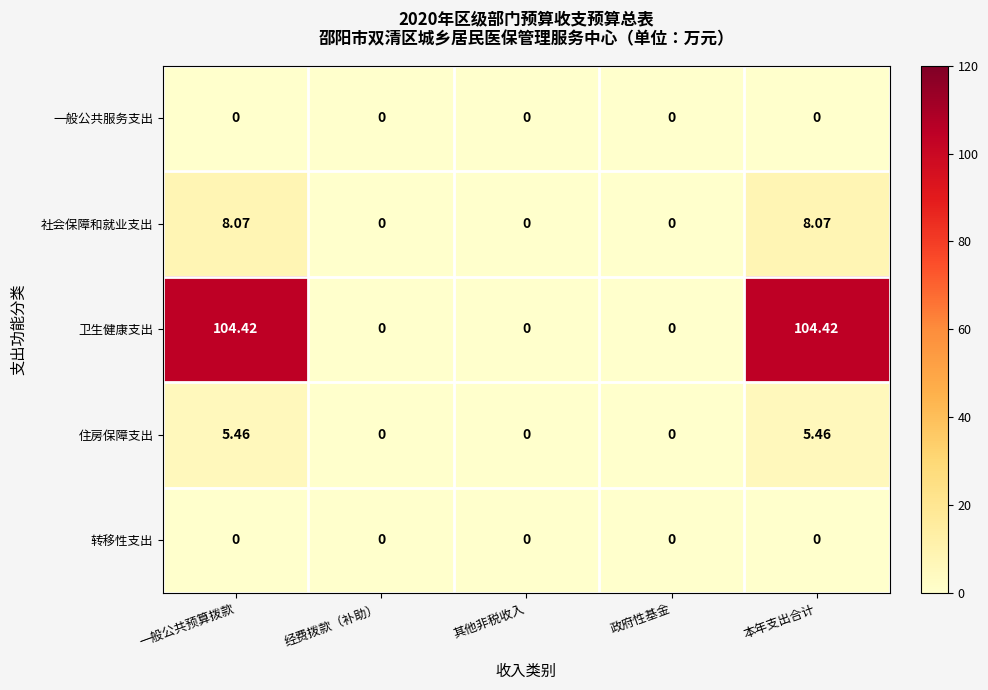

Which series has the largest range (max minus min)?

卫生健康支出